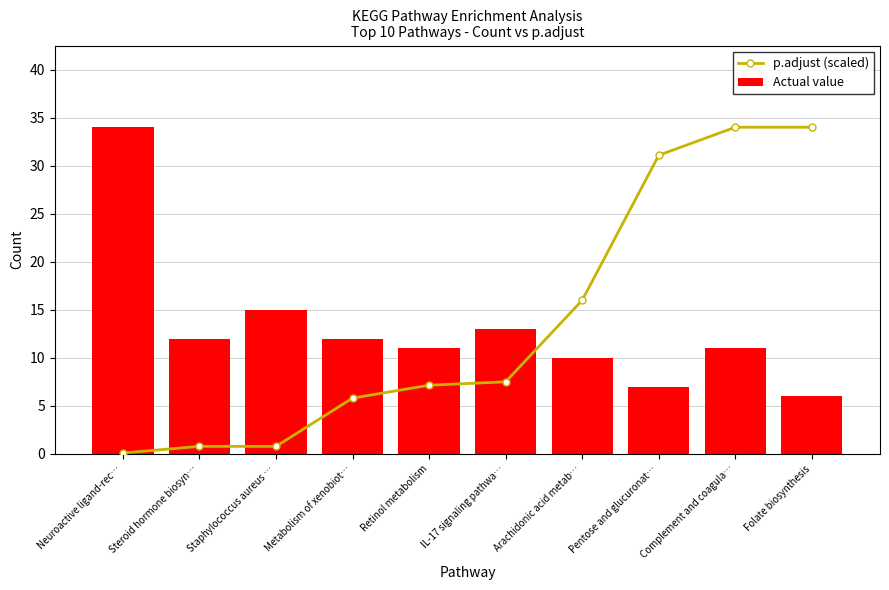

What is the maximum value for p.adjust (scaled)?

34.0